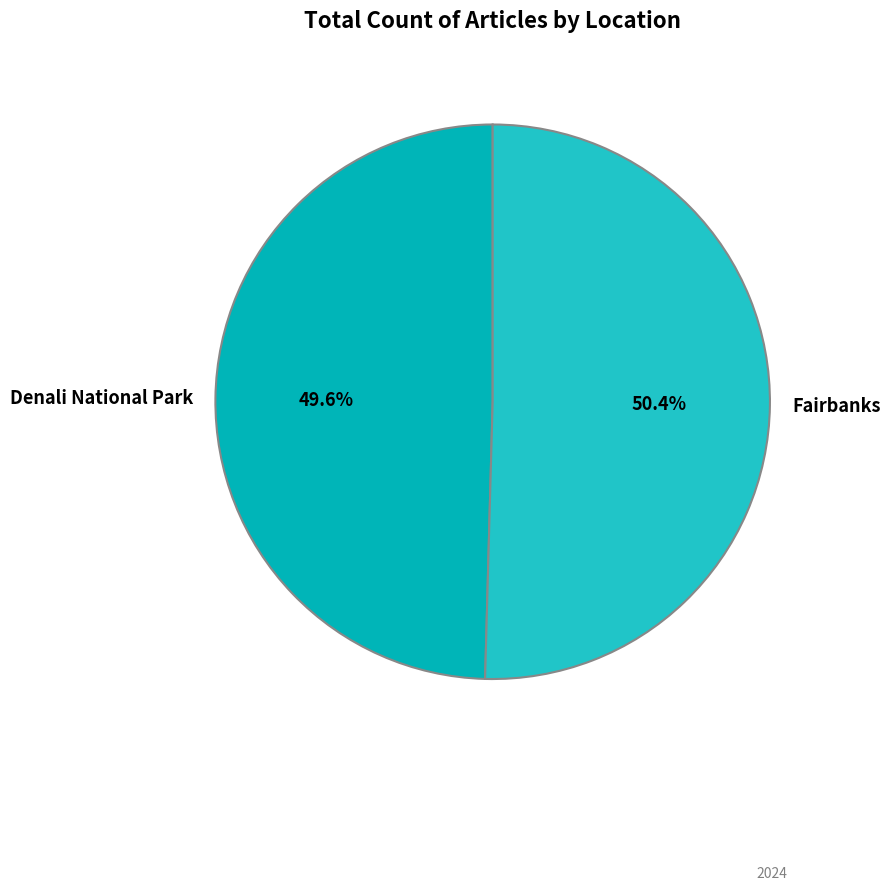

Rank the categories by value from highest to lowest.

Fairbanks, Denali National Park